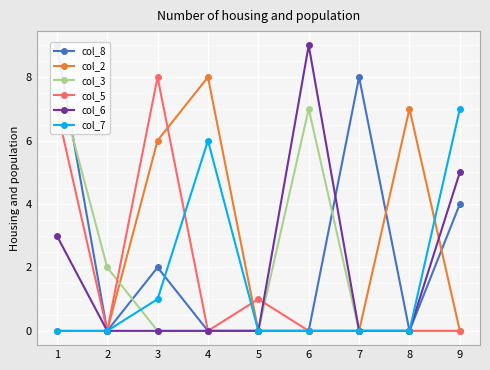

What is the difference between the maximum and minimum values in the col_5 series?

8